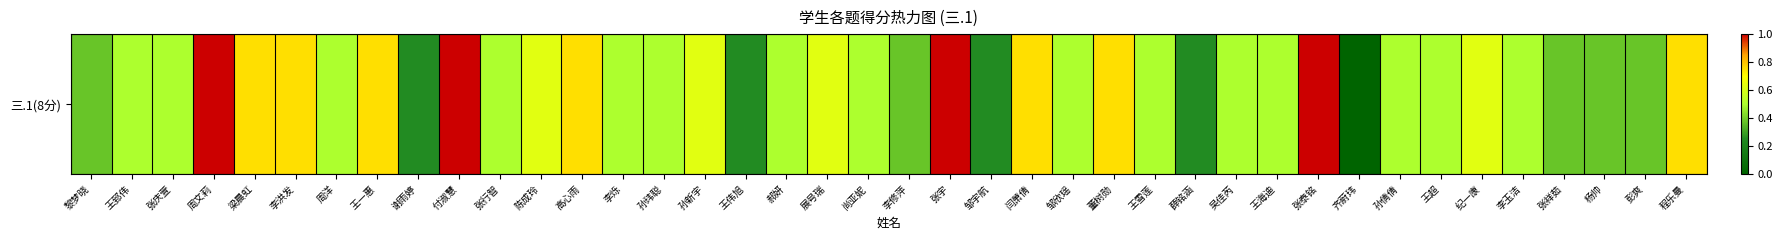

The chart shows a value of 0.8 at 王超. True or false?

False